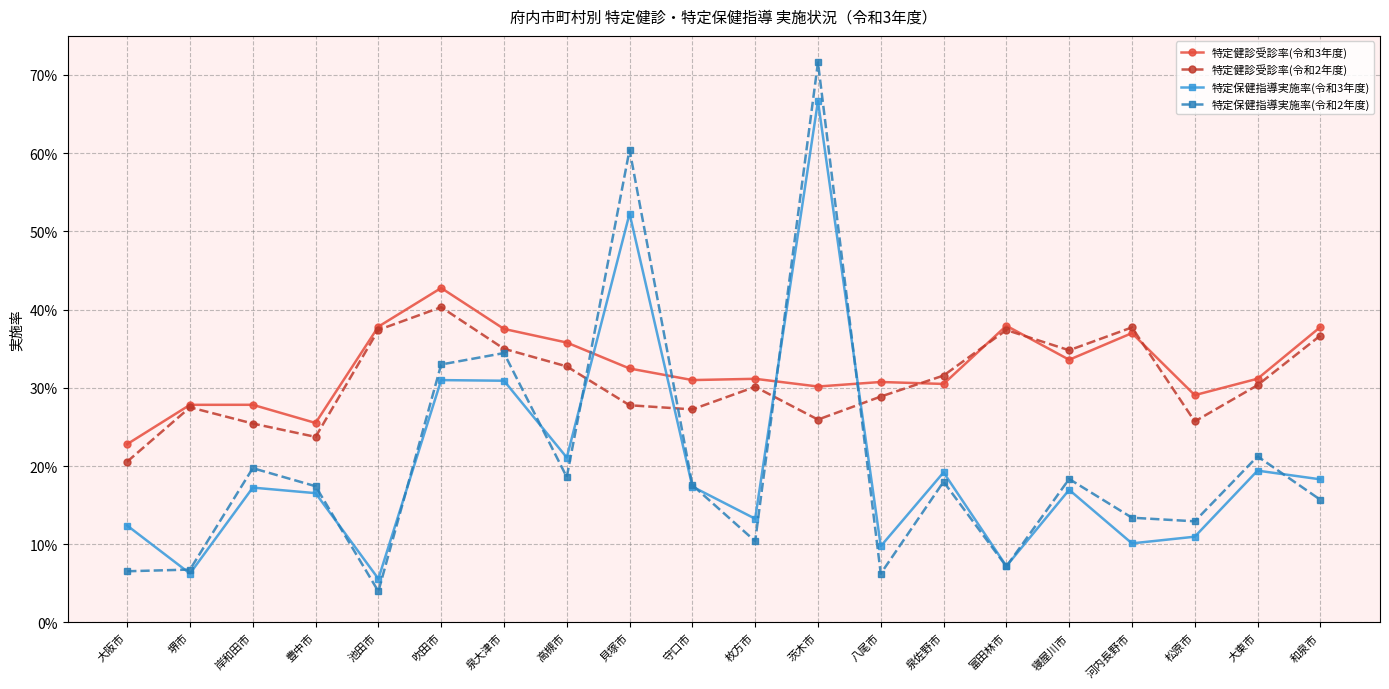

What is the highest value of the 特定健診受診率(令和3年度) series?

0.4